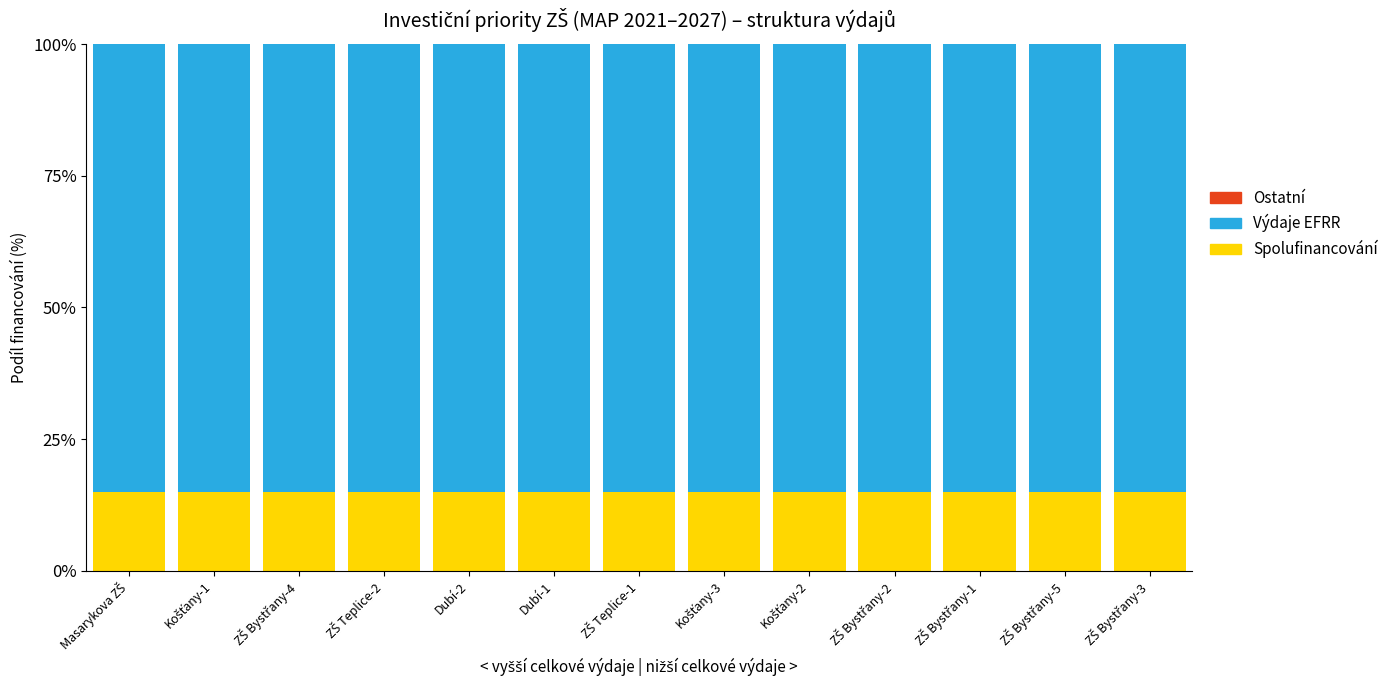

What is the maximum value for Spolufinancování?

15